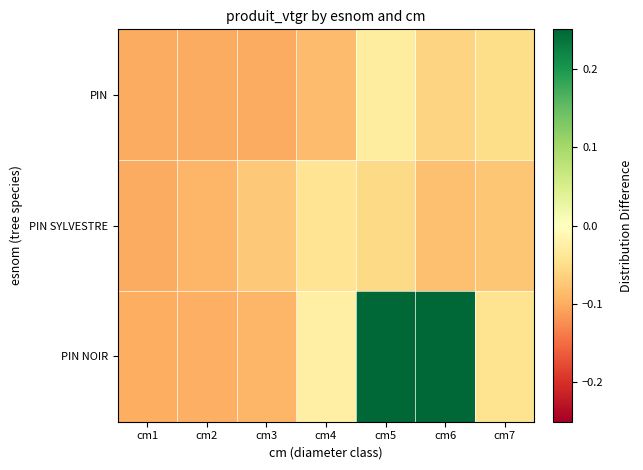

What is the total value across all series at cm5?

0.2